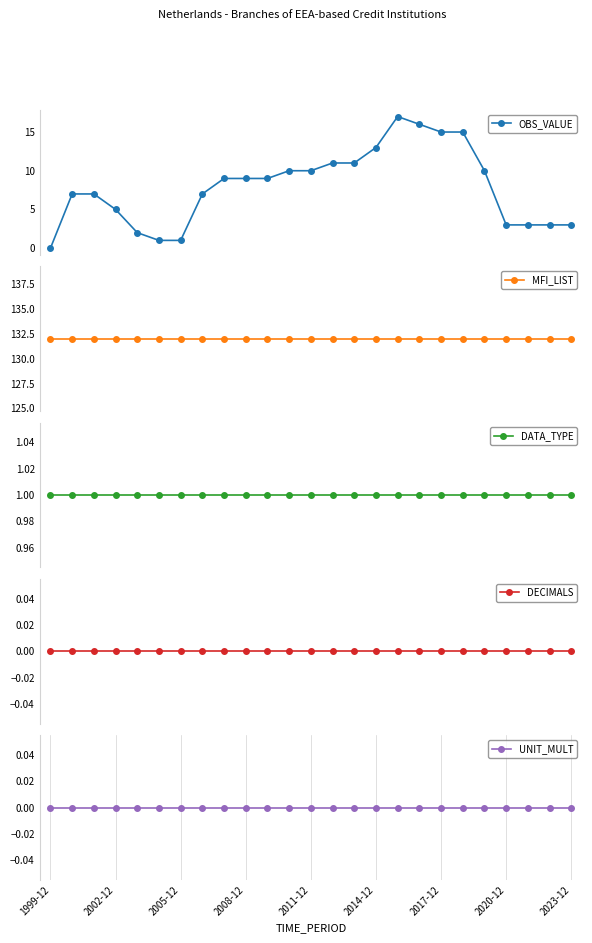

True or false: UNIT_MULT has a value of 0 at 11.

True